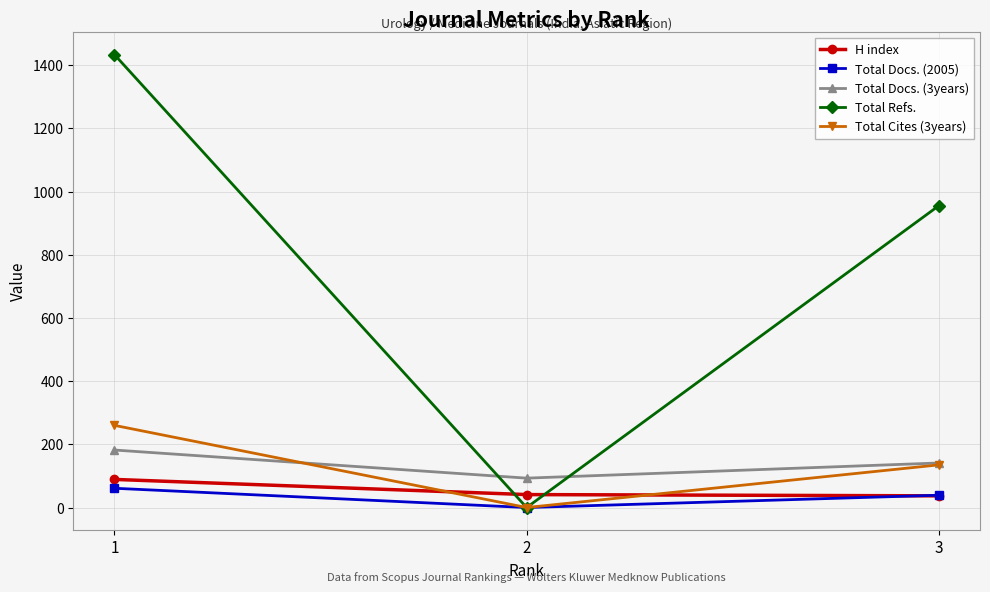

Does the chart display data point markers on the line(s)?

Yes